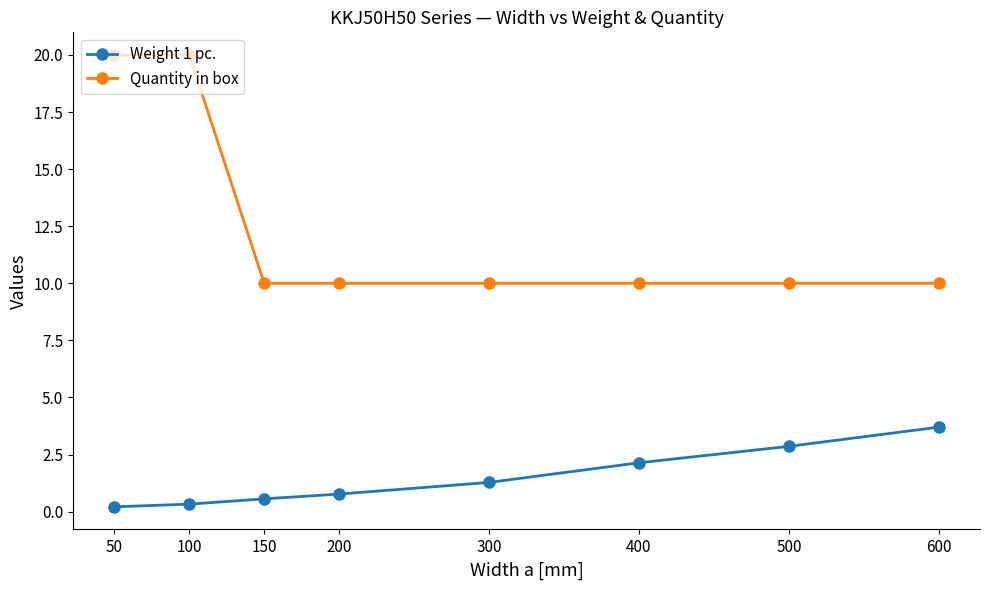

List the series in order of their overall mean, lowest first.

Weight 1 pc., Quantity in box